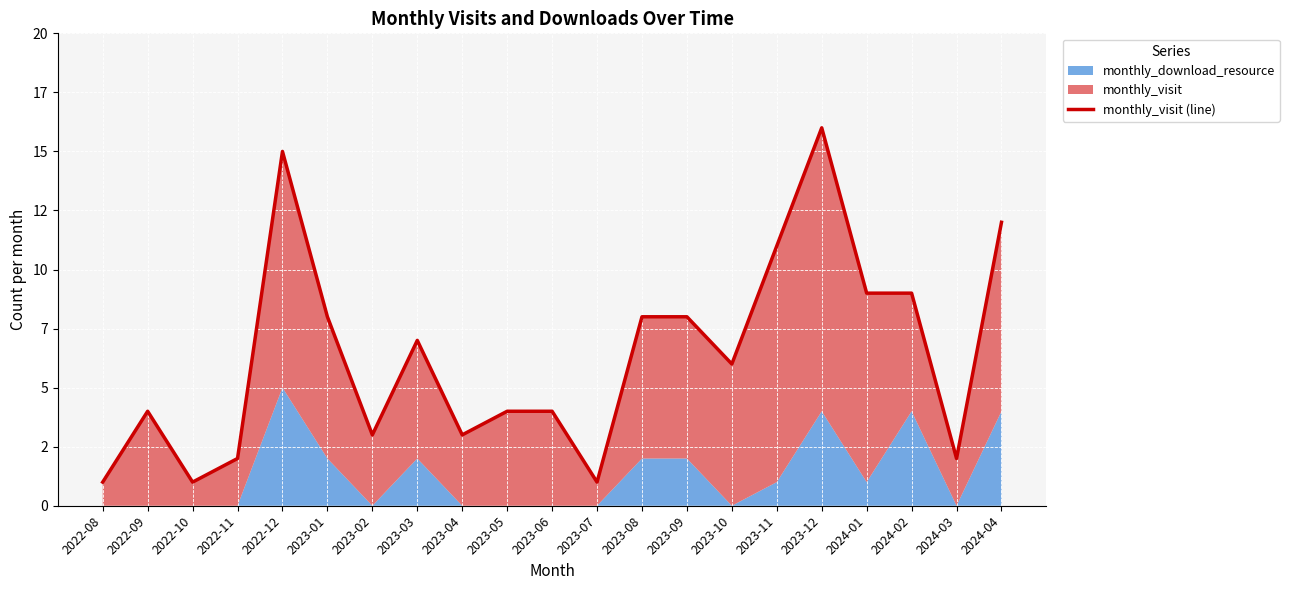

What is the label of the 1st point from the left?

2022-08